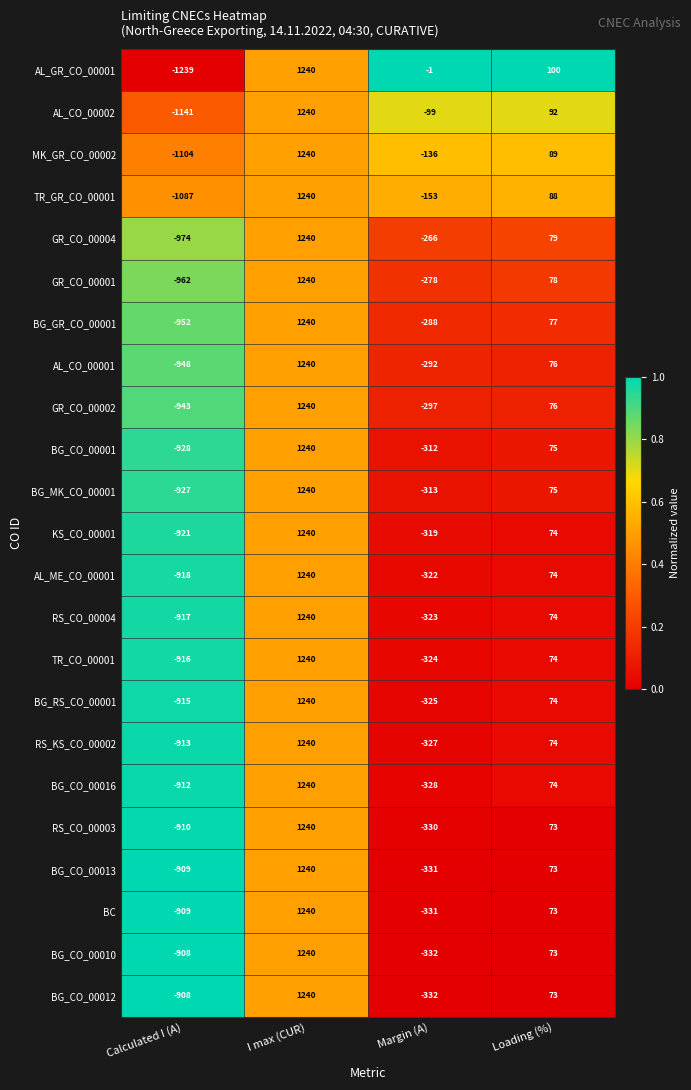

What is the average value of the TR_GR_CO_00001 series?

22